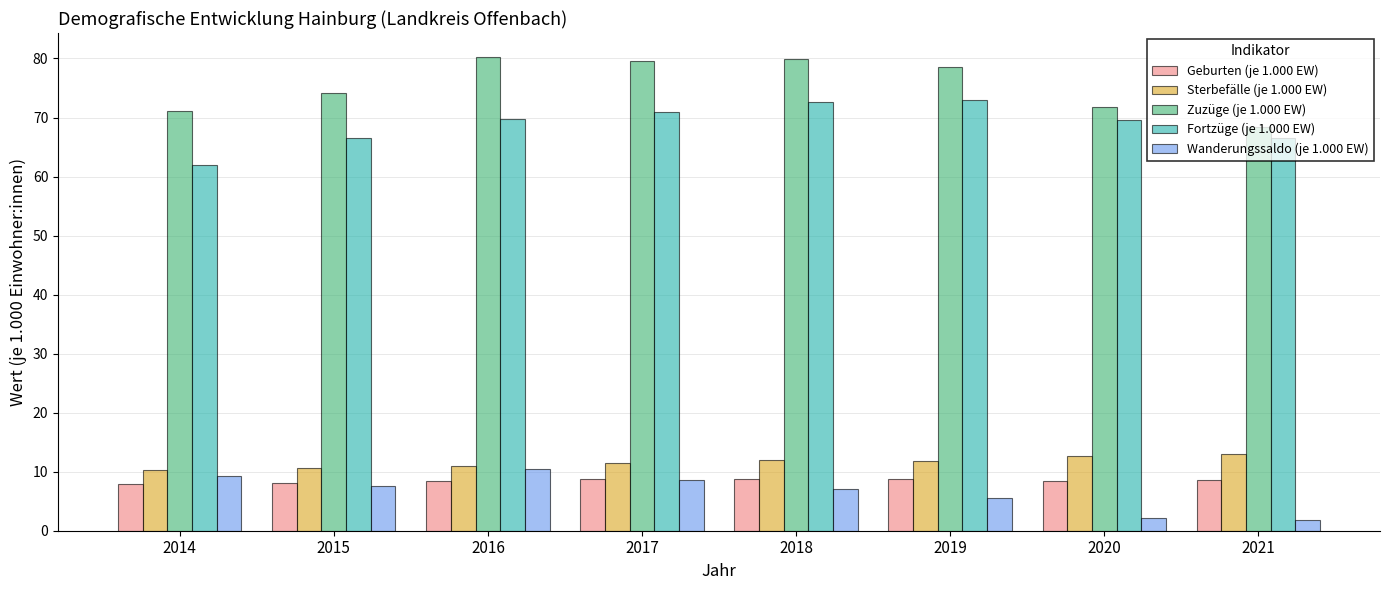

Which series has the largest total across all categories?

Zuzüge (je 1.000 EW)